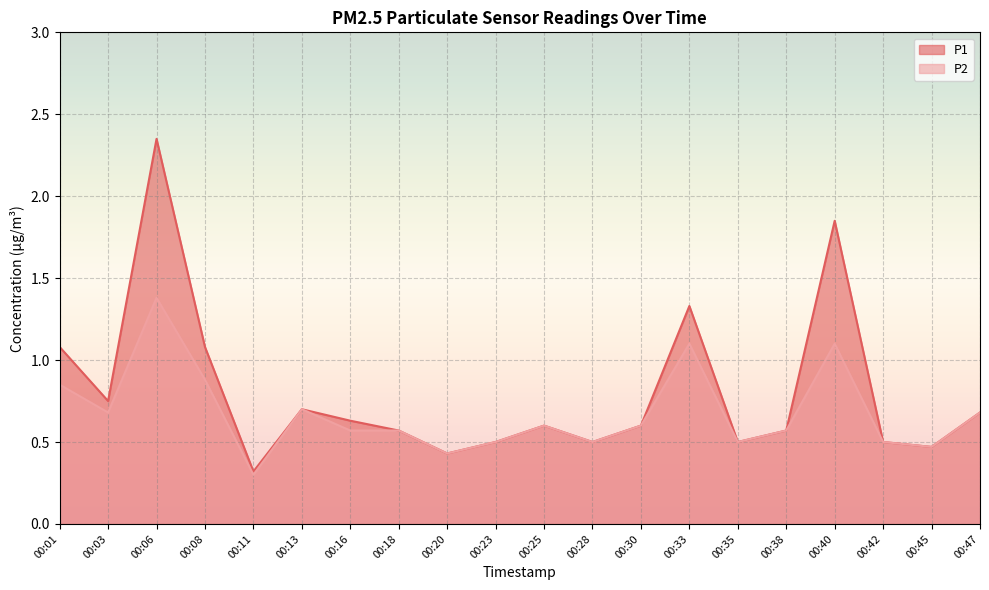

Reading left to right, what are all the values shown in this chart?

P1: 00:01=1.1	00:03=0.8	00:06=2.4	00:08=1.1	00:11=0.3	00:13=0.7	00:16=0.6	00:18=0.6	00:20=0.4	00:23=0.5	00:25=0.6	00:28=0.5	00:30=0.6	00:33=1.3	00:35=0.5	00:38=0.6	00:40=1.9	00:42=0.5	00:45=0.5	00:47=0.7
P2: 00:01=0.8	00:03=0.7	00:06=1.4	00:08=0.9	00:11=0.3	00:13=0.7	00:16=0.6	00:18=0.6	00:20=0.4	00:23=0.5	00:25=0.6	00:28=0.5	00:30=0.6	00:33=1.1	00:35=0.5	00:38=0.6	00:40=1.1	00:42=0.5	00:45=0.5	00:47=0.7